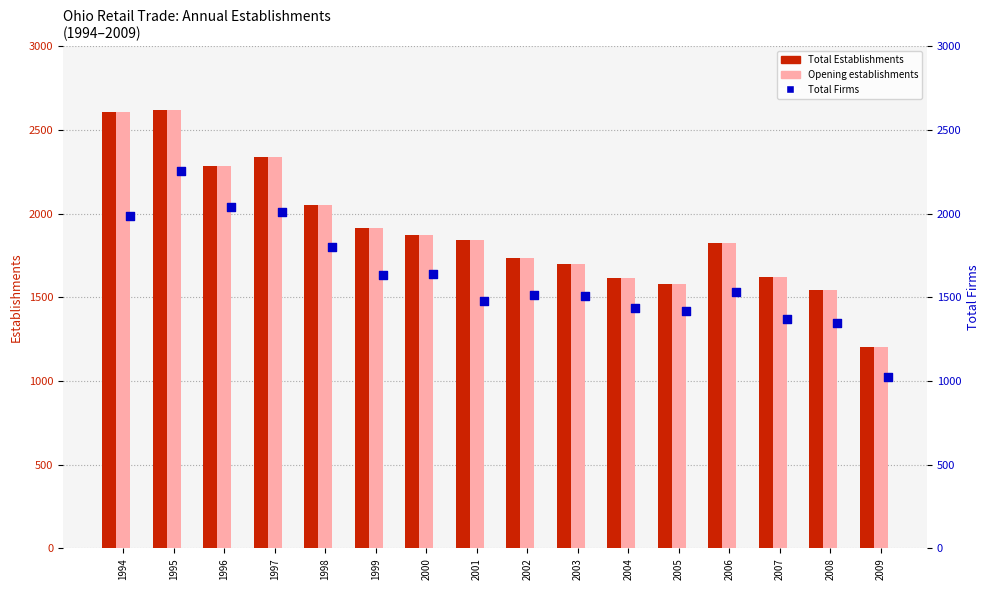

Which series has the largest total across all categories?

Total Establishments